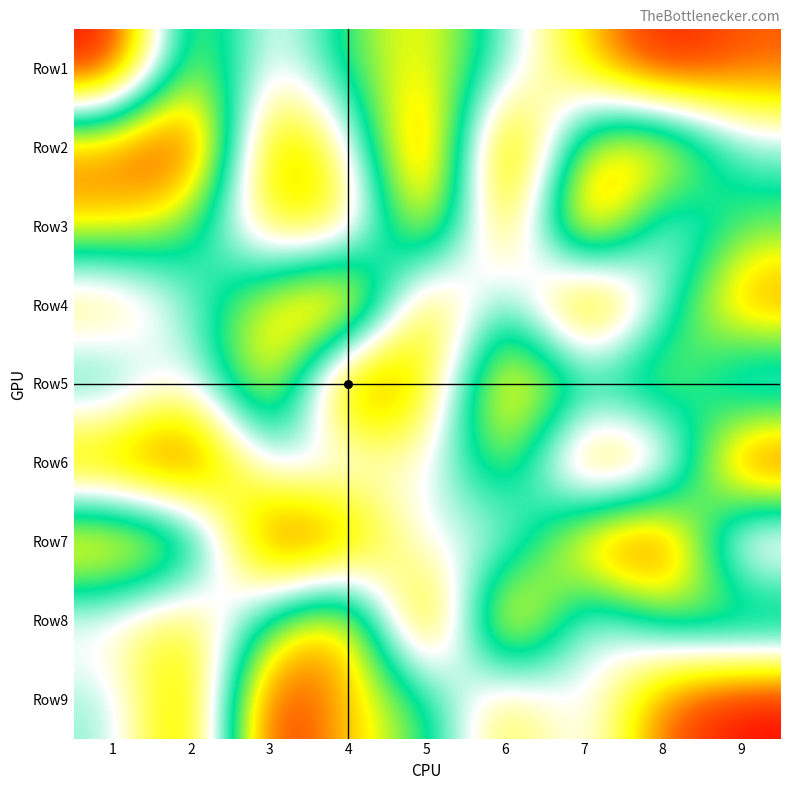

Reading left to right, what are all the values shown in this chart?

Row1: 1=1	2=7	3=4	4=6	5=7	6=5	7=3	8=1	9=2
Row2: 1=8	2=9	3=2	4=4	5=9	6=1	7=7	8=8	9=5
Row3: 1=7	2=6	3=3	4=3	5=8	6=2	7=9	8=4	9=6
Row4: 1=3	2=5	3=7	4=9	5=2	6=6	7=1	8=5	9=8
Row5: 1=6	2=4	3=8	4=1	5=3	6=8	7=6	8=7	9=4
Row6: 1=2	2=1	3=5	4=5	5=4	6=7	7=2	8=3	9=9
Row7: 1=8	2=7	3=1	4=2	5=5	6=4	7=8	8=9	9=3
Row8: 1=4	2=3	3=6	4=8	5=1	6=9	7=4	8=6	9=7
Row9: 1=5	2=2	3=9	4=7	5=6	6=3	7=5	8=2	9=1